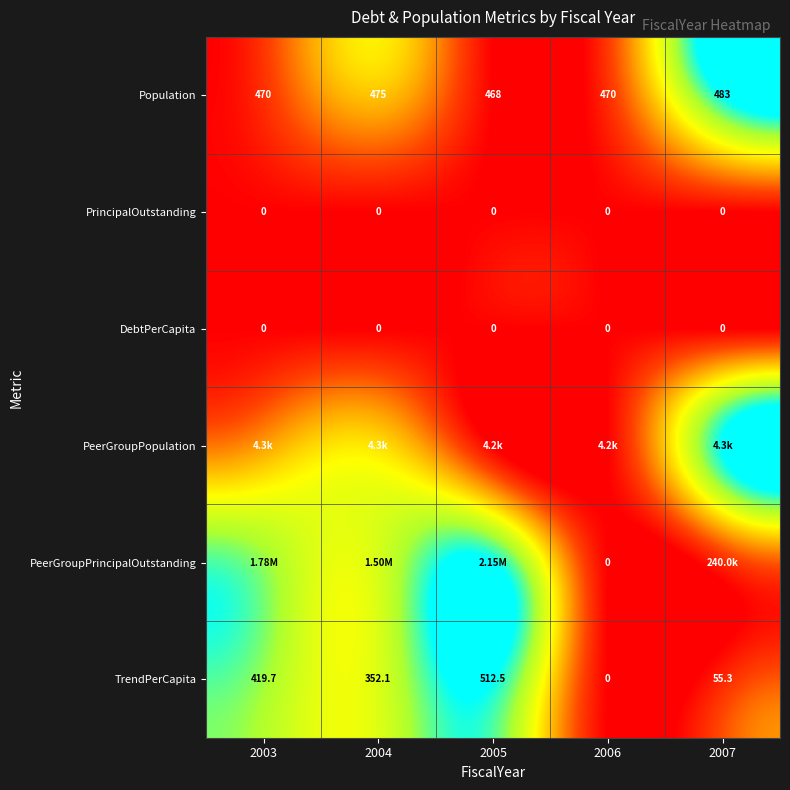

Is the value of DebtPerCapita at 2006 greater than the value of Population at 2005?

No